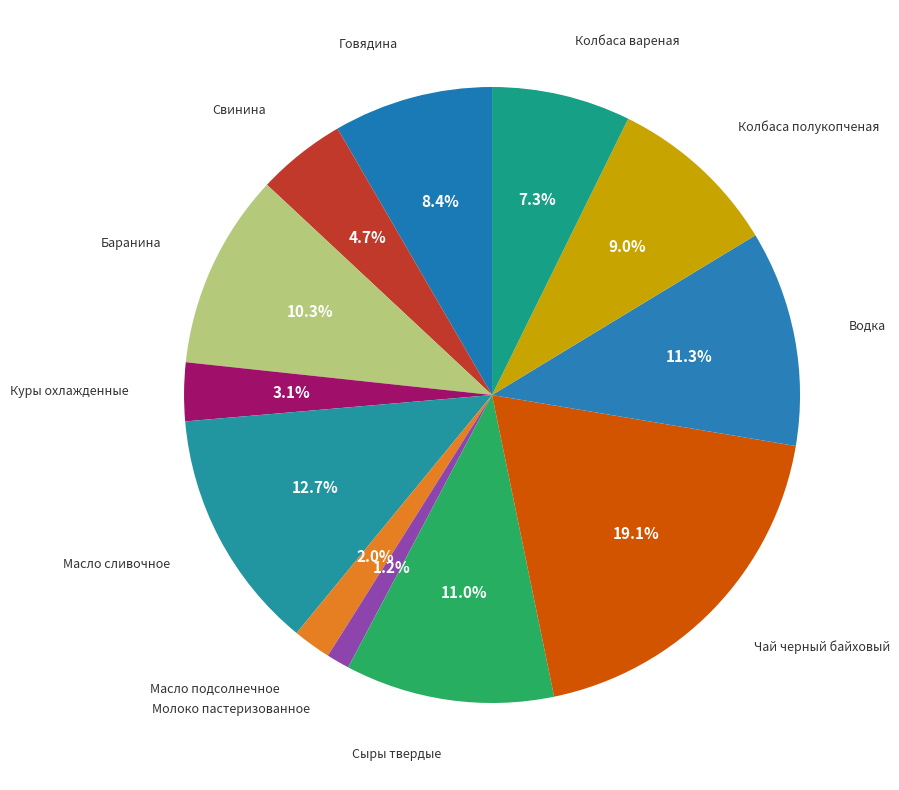

Which category has the smallest portion of the pie?

Молоко пастеризованное